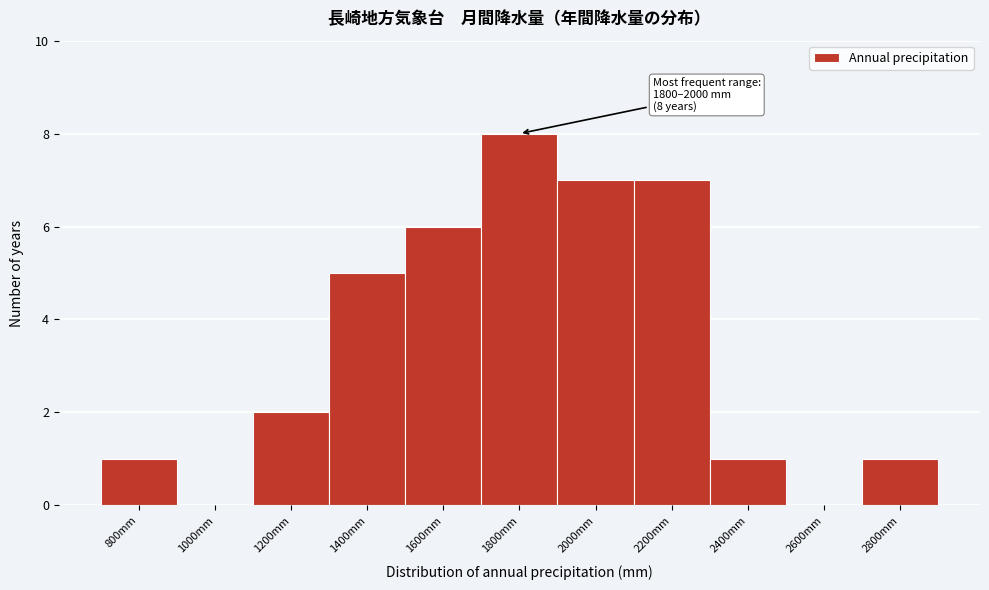

Reading right to left, what are all the values shown in this chart?

2800mm=1	2600mm=0	2400mm=1	2200mm=7	2000mm=7	1800mm=8	1600mm=6	1400mm=5	1200mm=2	1000mm=0	800mm=1